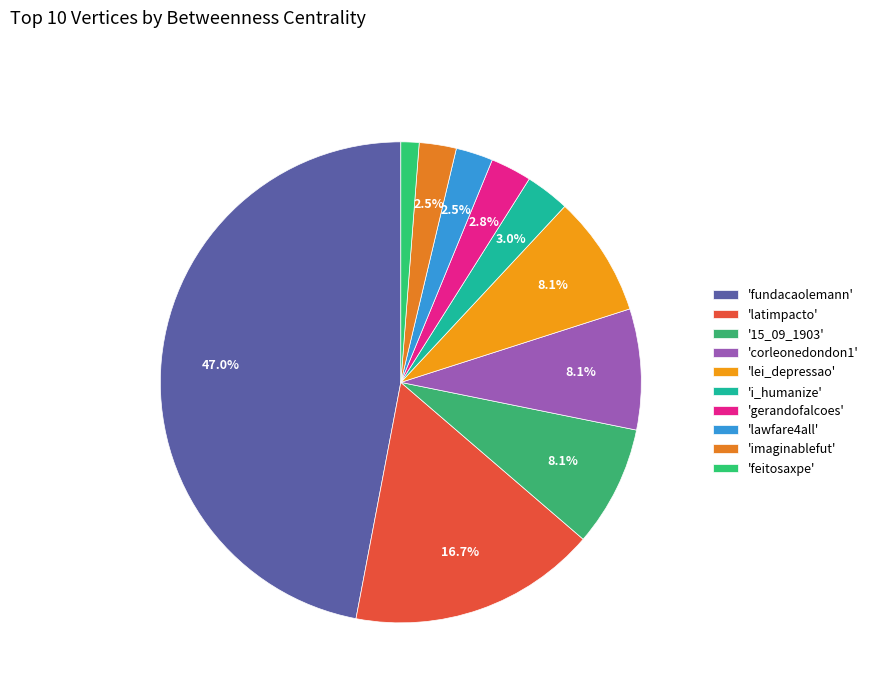

Rank the categories by value from highest to lowest.

fundacaolemann, latimpacto, 15_09_1903, corleonedondon1, lei_depressao, i_humanize, gerandofalcoes, lawfare4all, imaginablefut, feitosaxpe